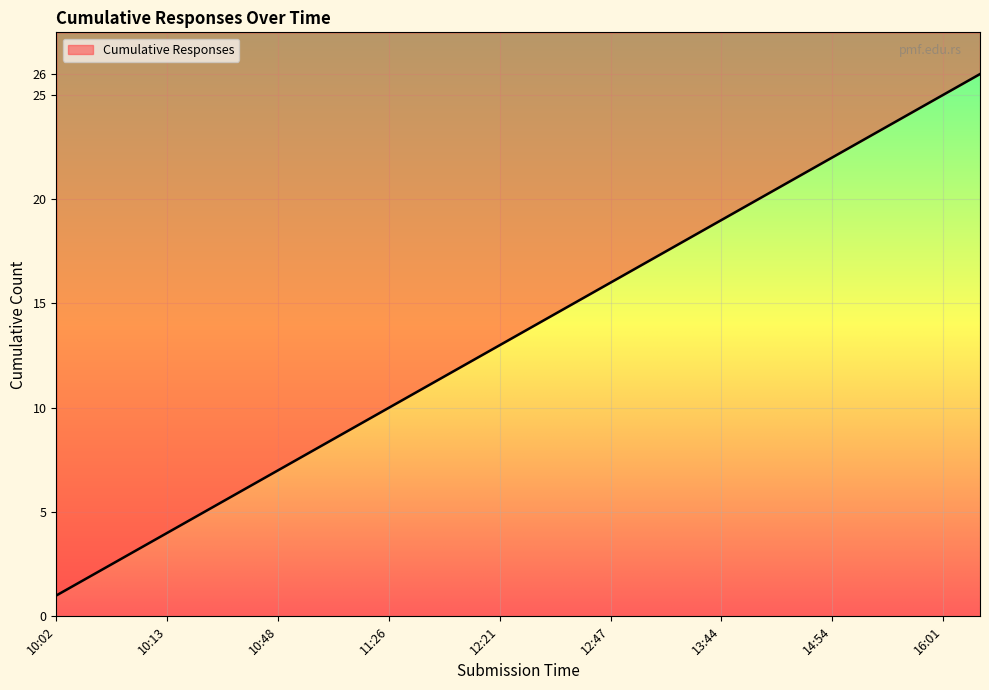

How many distinct data groups are displayed?

1